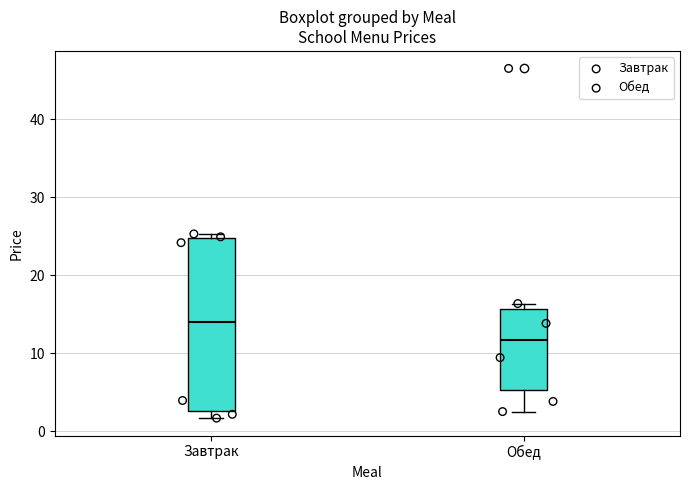

Which box has the highest median line?

Завтрак